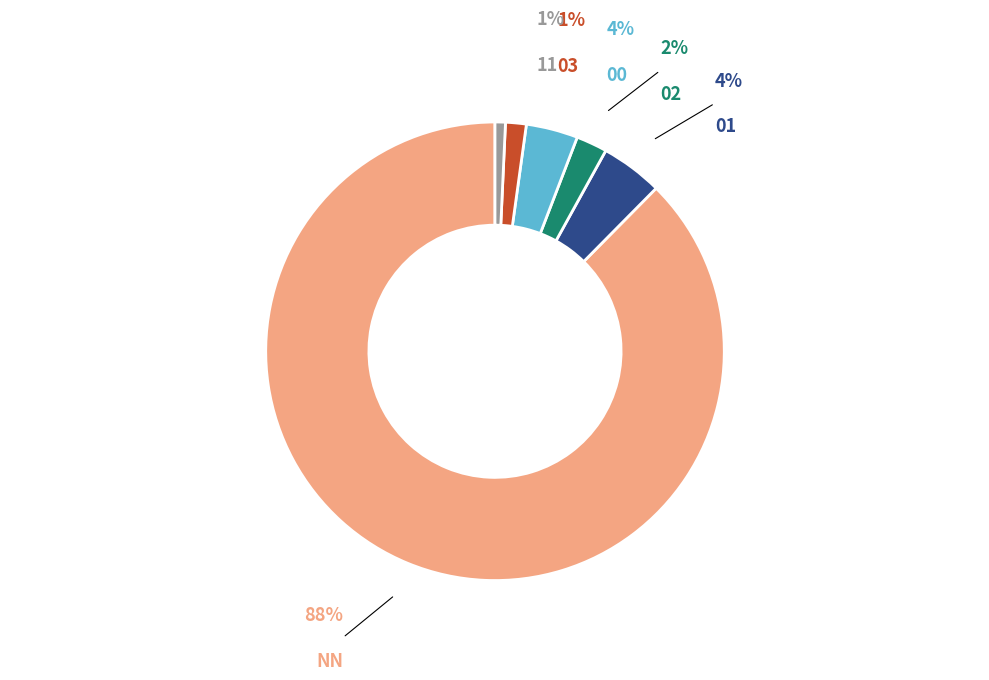

Do 03 and NN together represent more than half of the pie?

Yes